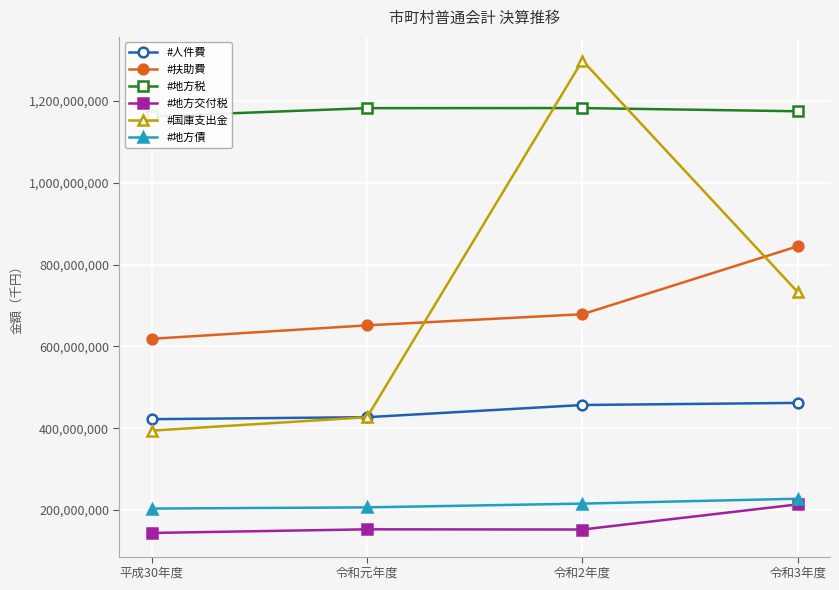

What position from the left is 令和3年度?

4